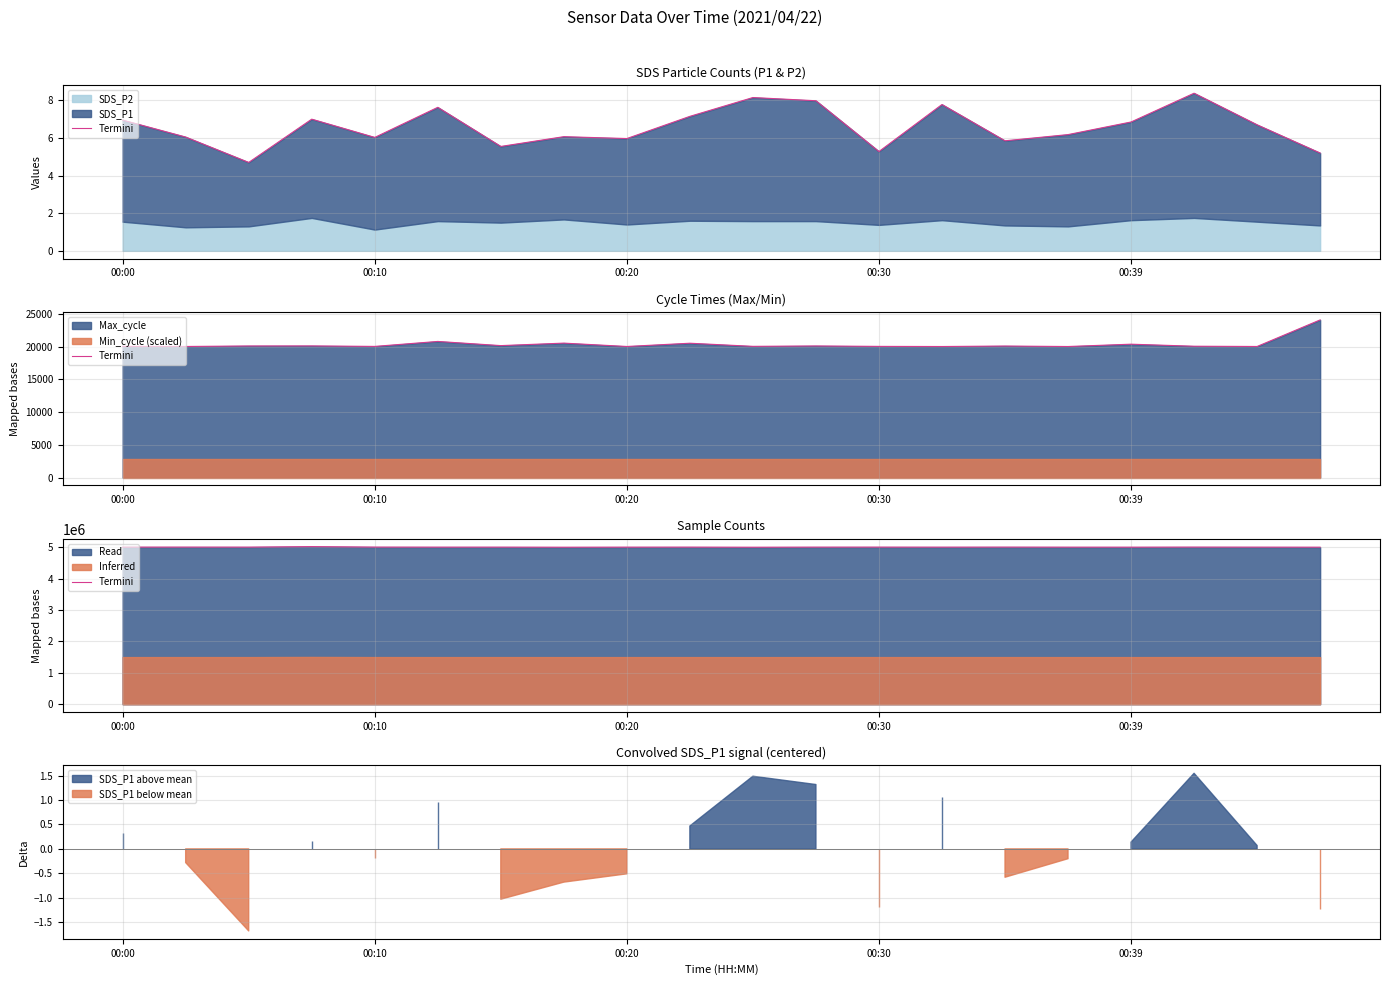

How many data points are above 5003552?

9